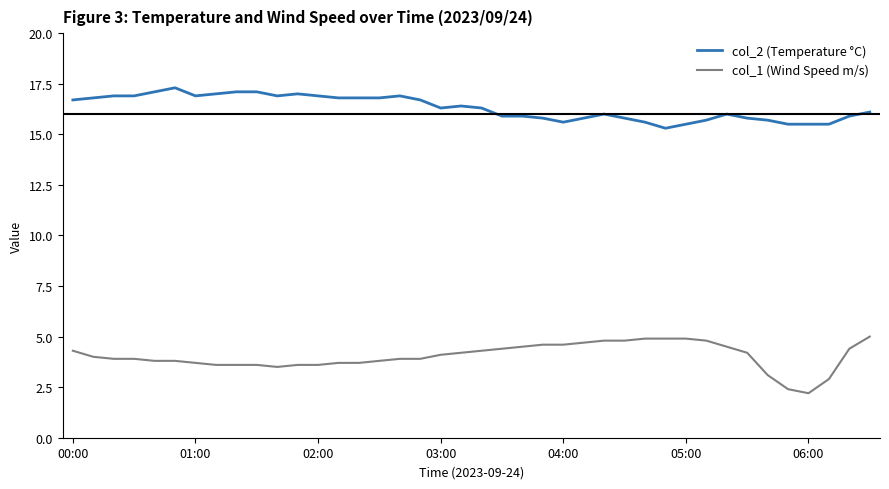

Which series has the largest total across all categories?

col_2 (Temperature °C)